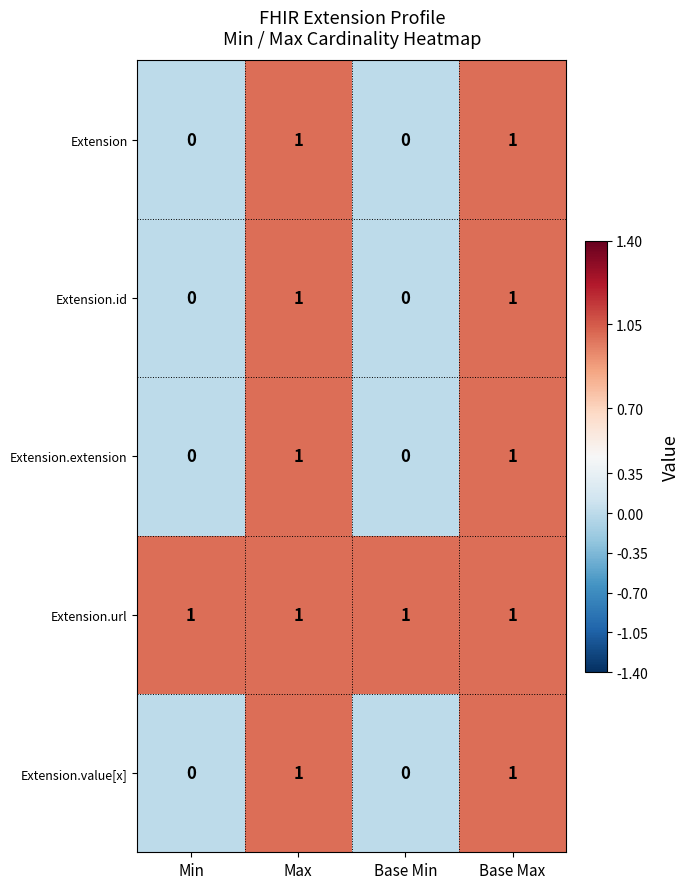

Count the Extension values in the range 0 to 1.

4